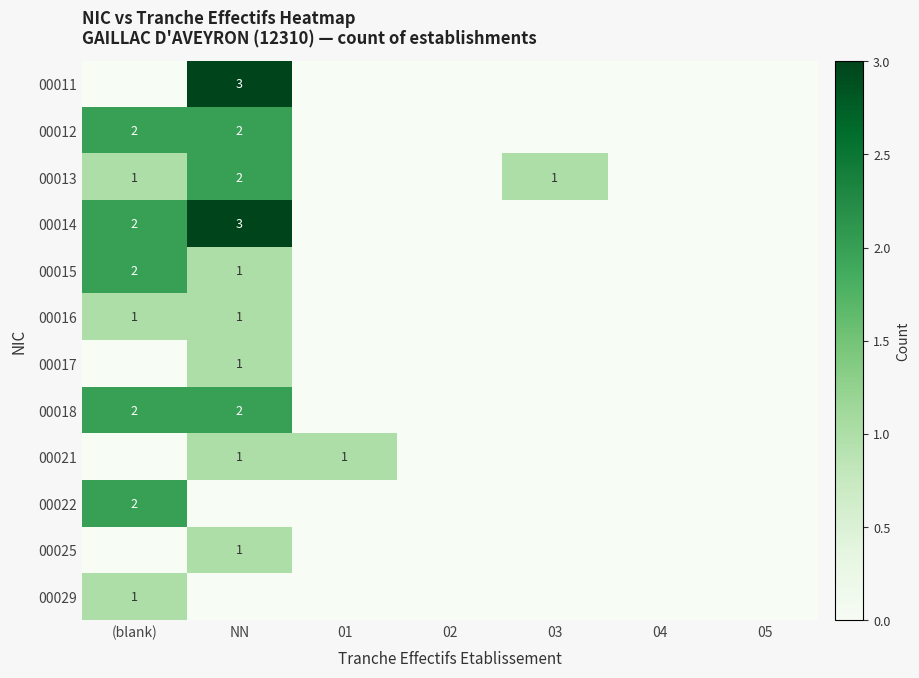

Rank the series by their maximum value, from highest to lowest.

00011, 00014, 00012, 00013, 00015, 00018, 00022, 00016, 00017, 00021, 00025, 00029